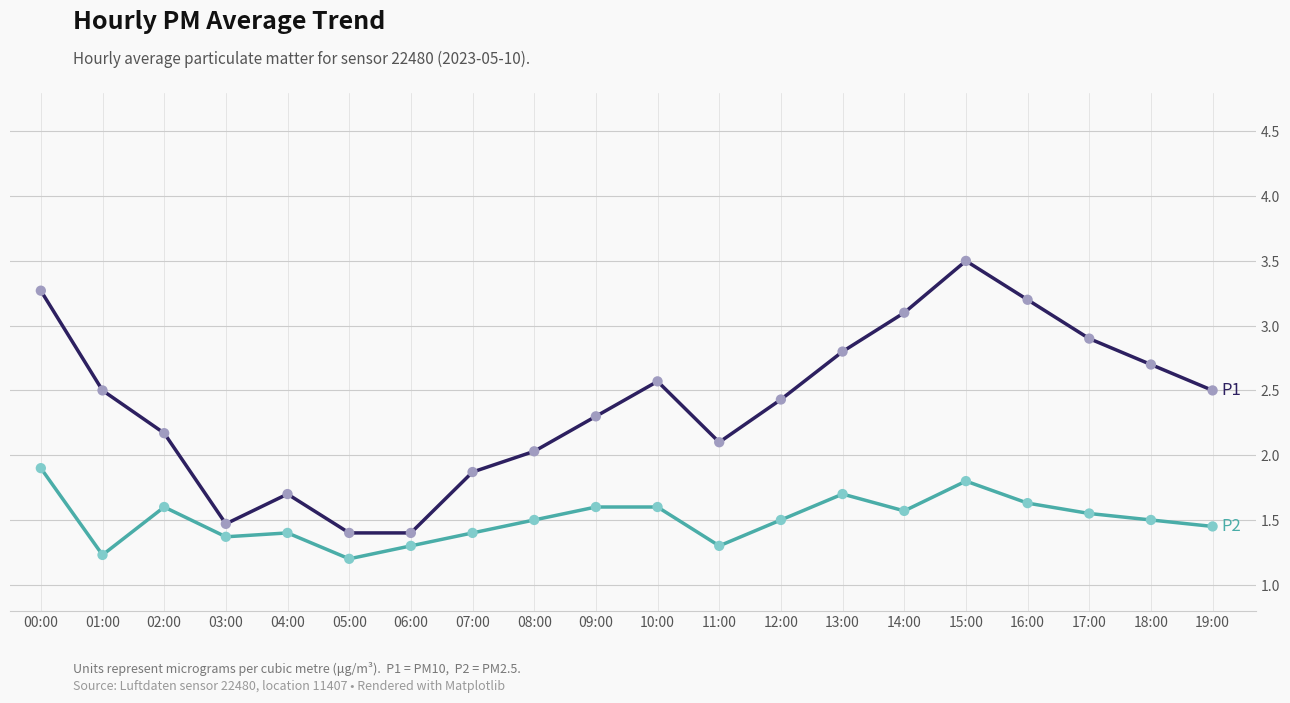

What is the difference between the highest and lowest values at 11:00?

0.8